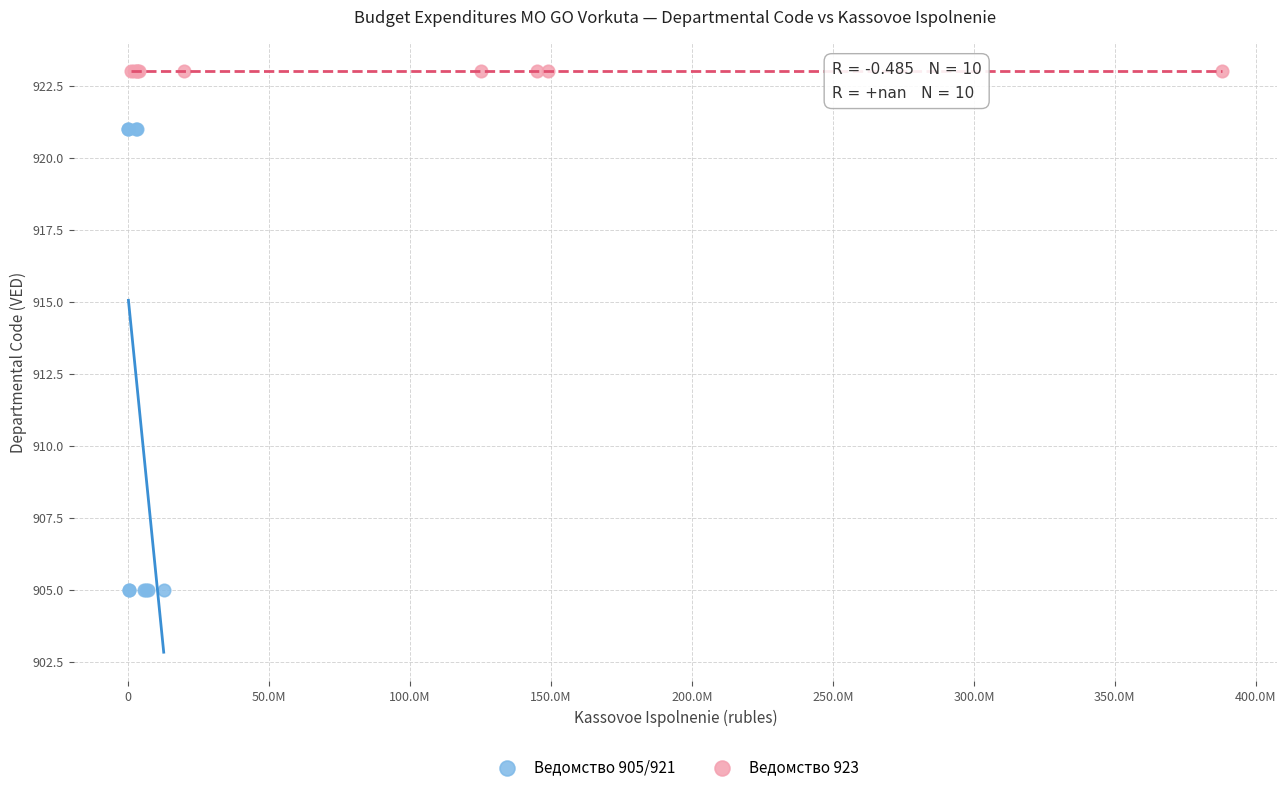

Which series contains the lowest Y value?

Ведомство 905/921